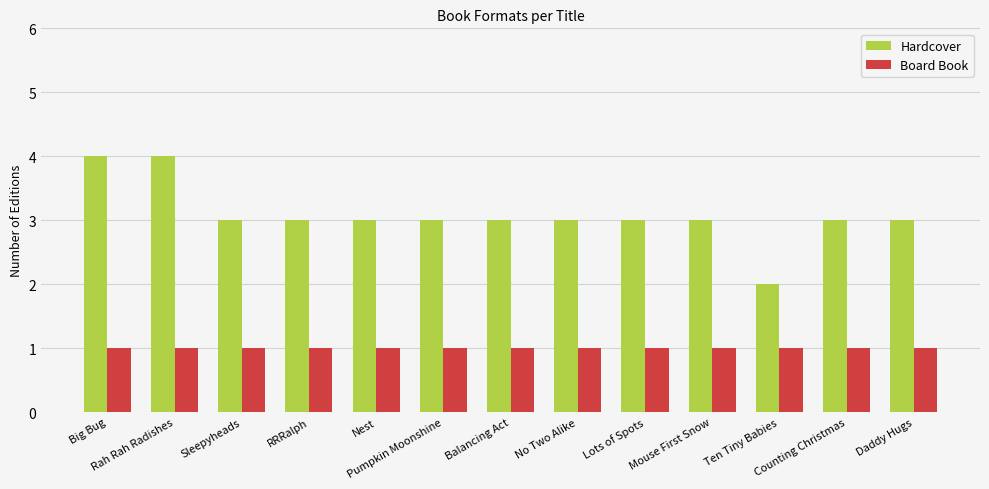

Reading left to right, list all the values displayed in this chart.

Hardcover: 4	4	3	3	3	3	3	3	3	3	2	3	3
Board Book: 1	1	1	1	1	1	1	1	1	1	1	1	1